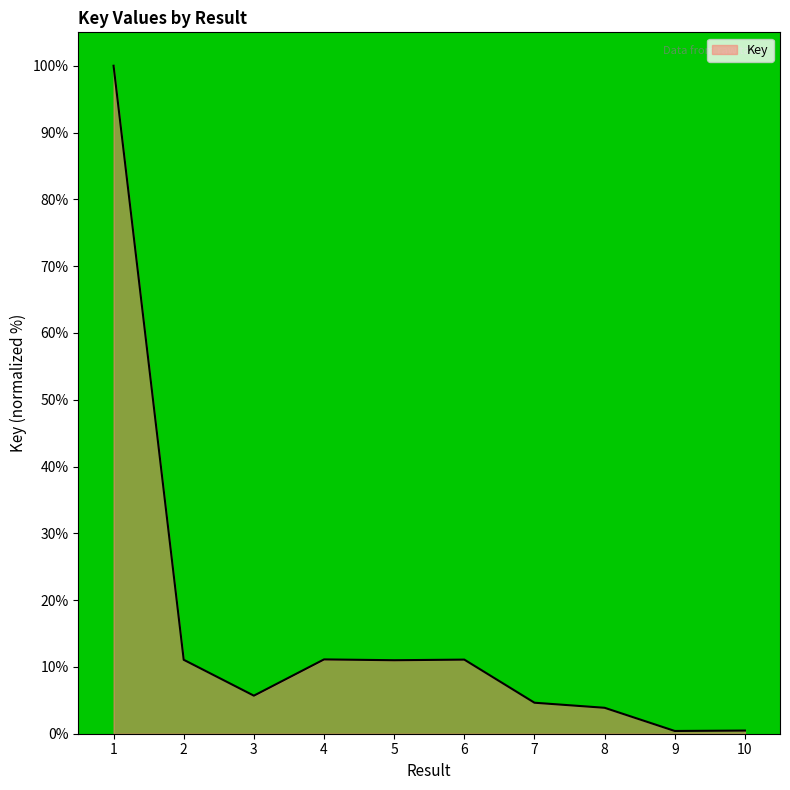

What is the difference between the values at 2 and 8?

7.2